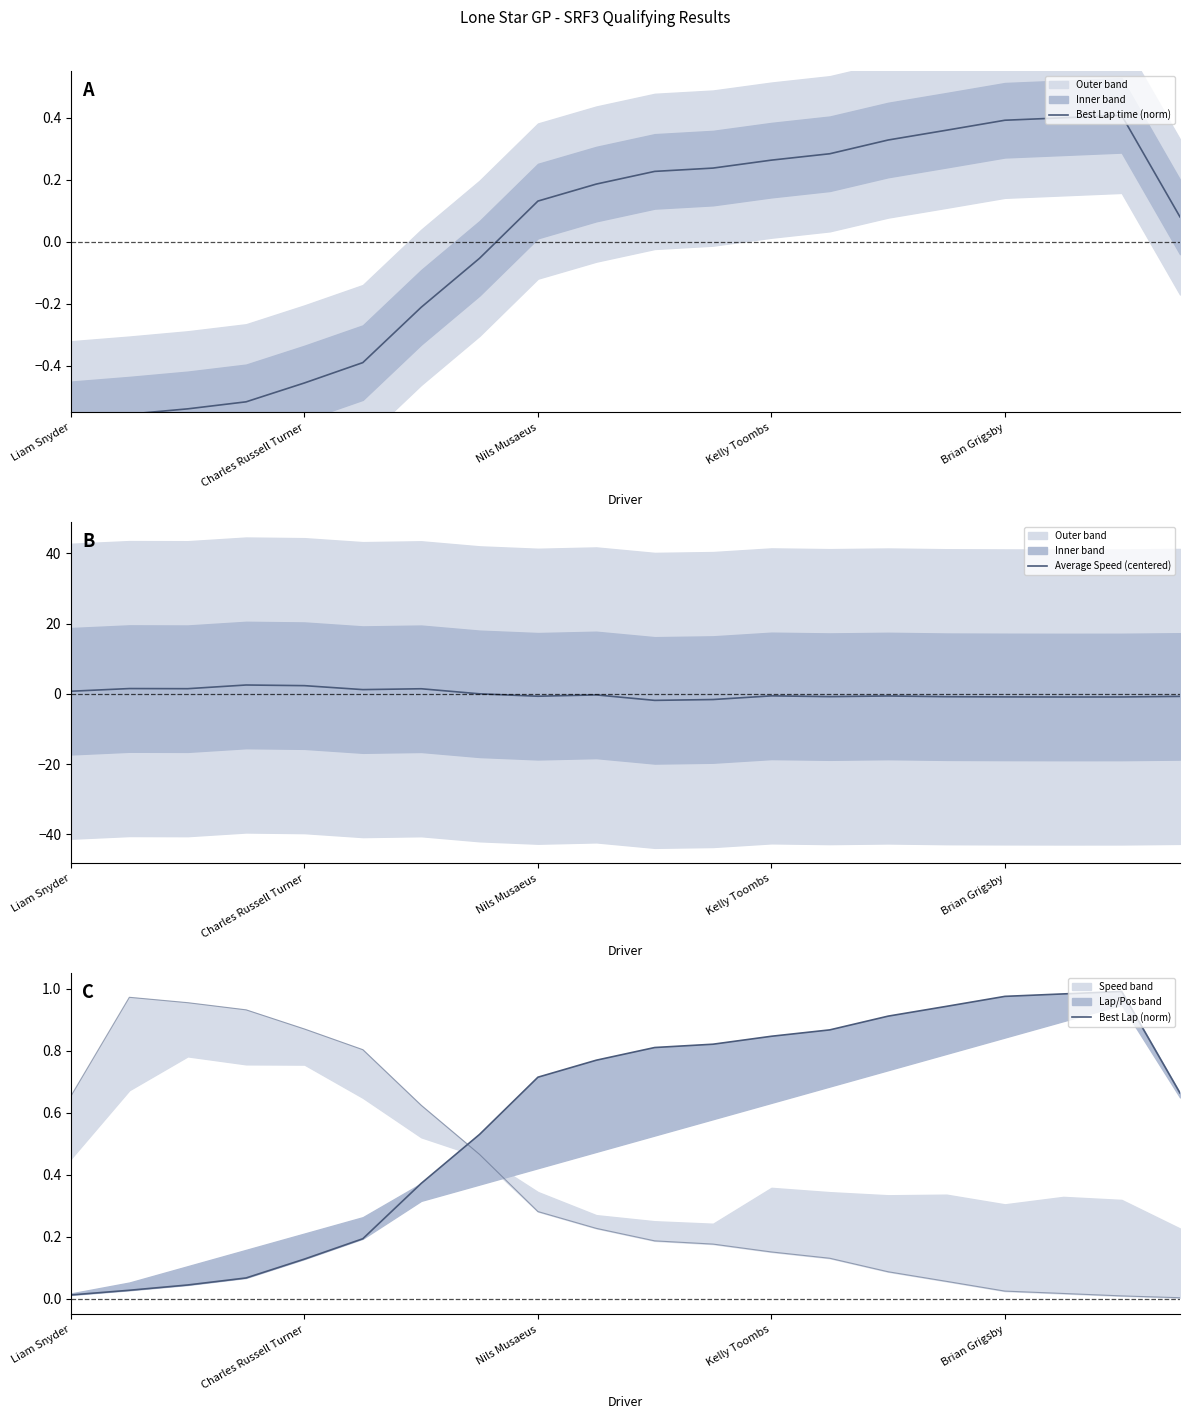

Which series has the widest spread of values?

Average Speed (centered)